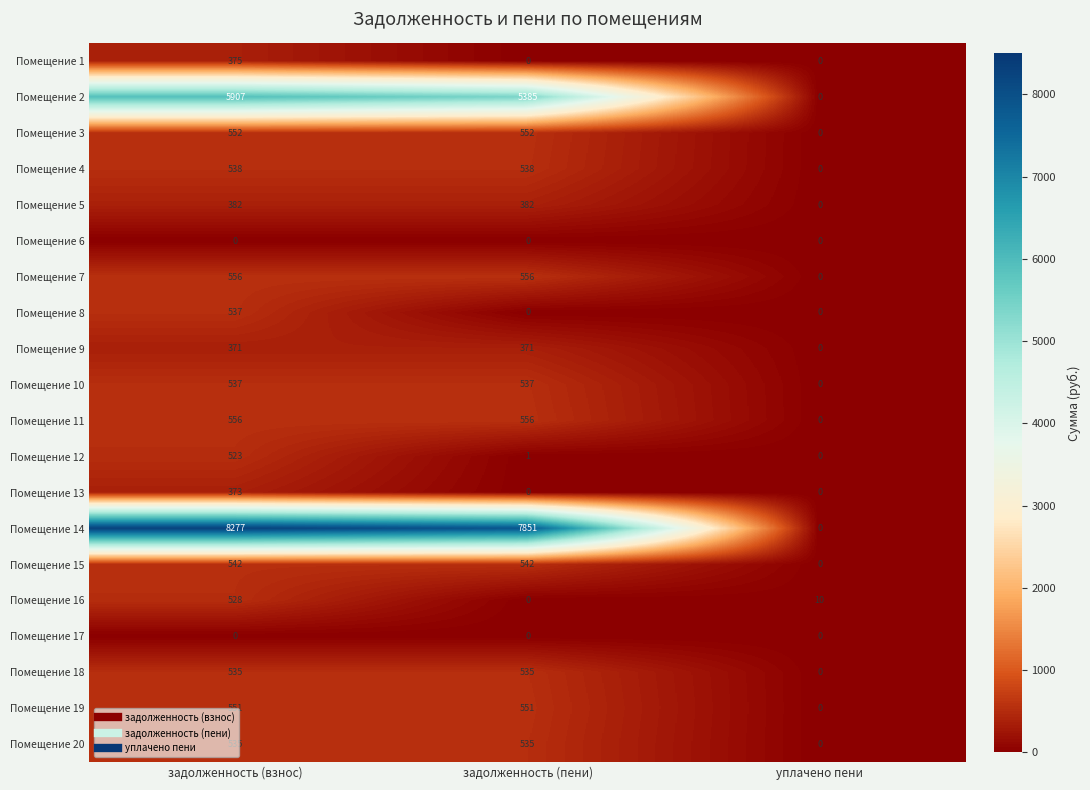

What is the difference between the maximum and minimum values in the Помещение 1 series?

375